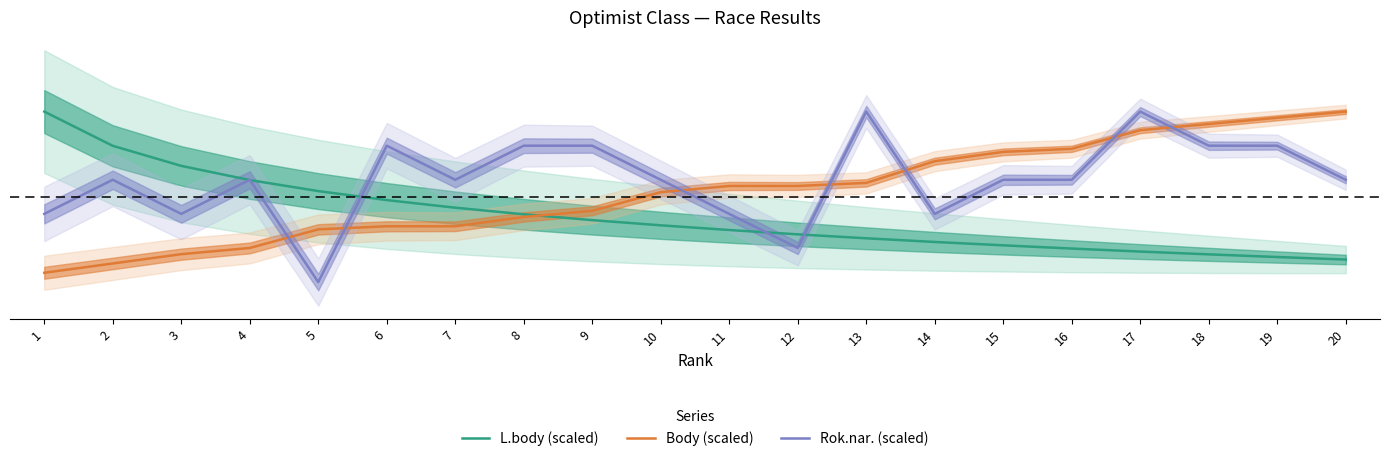

Which series ends up on top after the final intersection of Rok.nar. (scaled) and Body (scaled)?

Body (scaled)